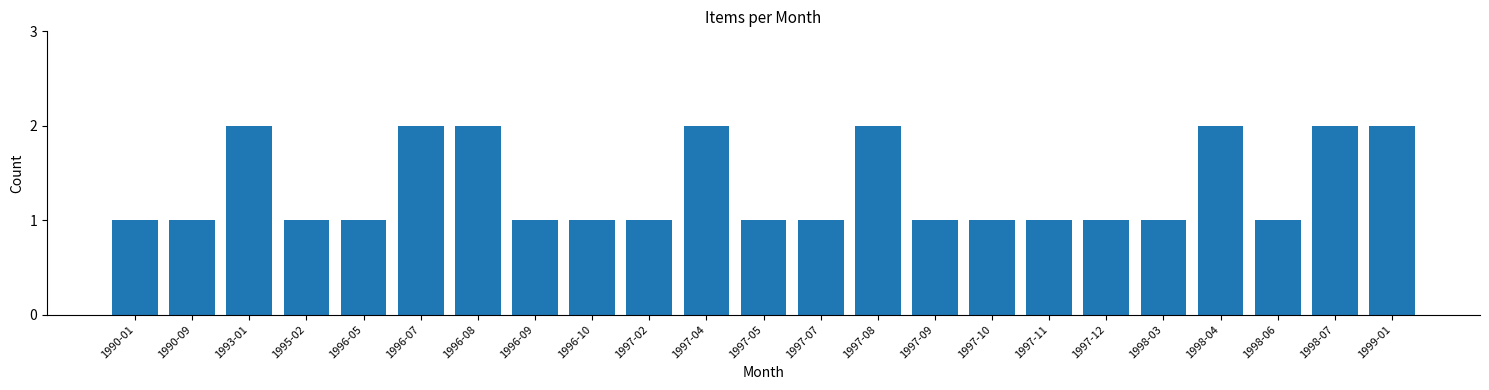

Reading left to right, list all the values displayed in this chart.

1	1	2	1	1	2	2	1	1	1	2	1	1	2	1	1	1	1	1	2	1	2	2